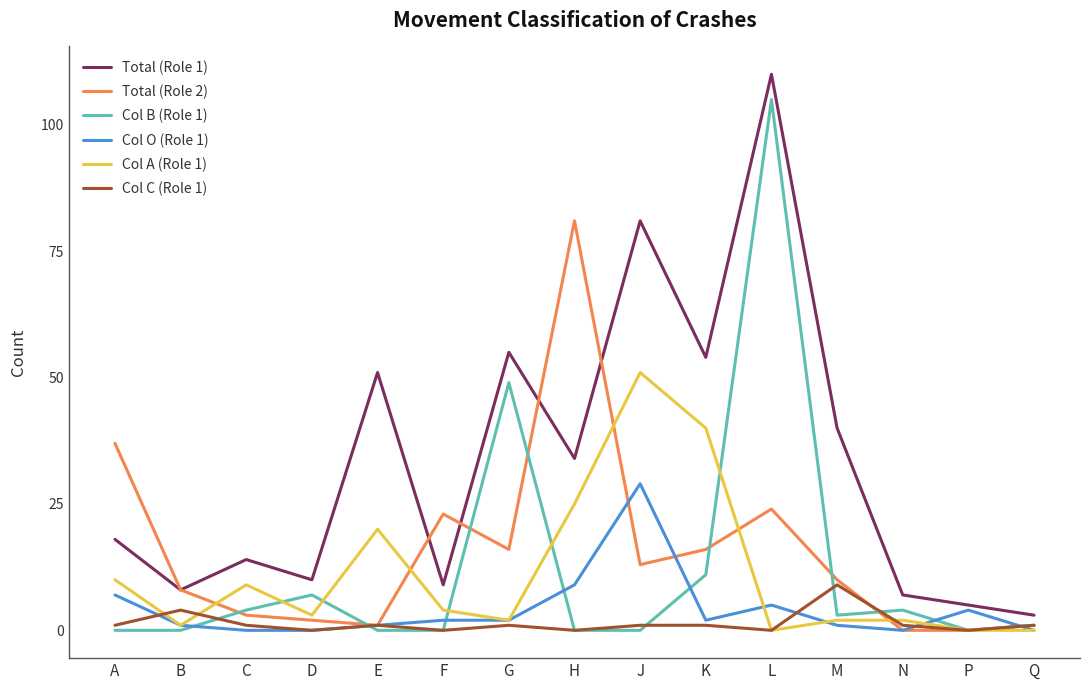

Reading left to right, extract all data points from this chart.

Total (Role 1): A=18	B=8	C=14	D=10	E=51	F=9	G=55	H=34	J=81	K=54	L=110	M=40	N=7	P=5	Q=3
Total (Role 2): A=37	B=8	C=3	D=2	E=1	F=23	G=16	H=81	J=13	K=16	L=24	M=10	N=0	P=0	Q=1
Col B (Role 1): A=0	B=0	C=4	D=7	E=0	F=0	G=49	H=0	J=0	K=11	L=105	M=3	N=4	P=0	Q=1
Col O (Role 1): A=7	B=1	C=0	D=0	E=1	F=2	G=2	H=9	J=29	K=2	L=5	M=1	N=0	P=4	Q=0
Col A (Role 1): A=10	B=1	C=9	D=3	E=20	F=4	G=2	H=25	J=51	K=40	L=0	M=2	N=2	P=0	Q=0
Col C (Role 1): A=1	B=4	C=1	D=0	E=1	F=0	G=1	H=0	J=1	K=1	L=0	M=9	N=1	P=0	Q=1